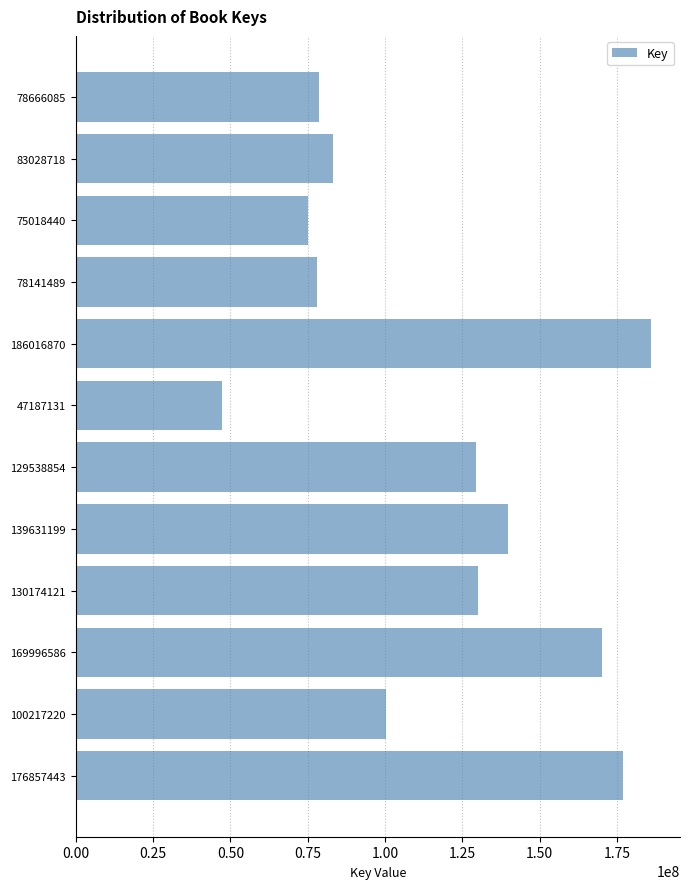

Is it true that the value at 139631199 is 199661106?

False